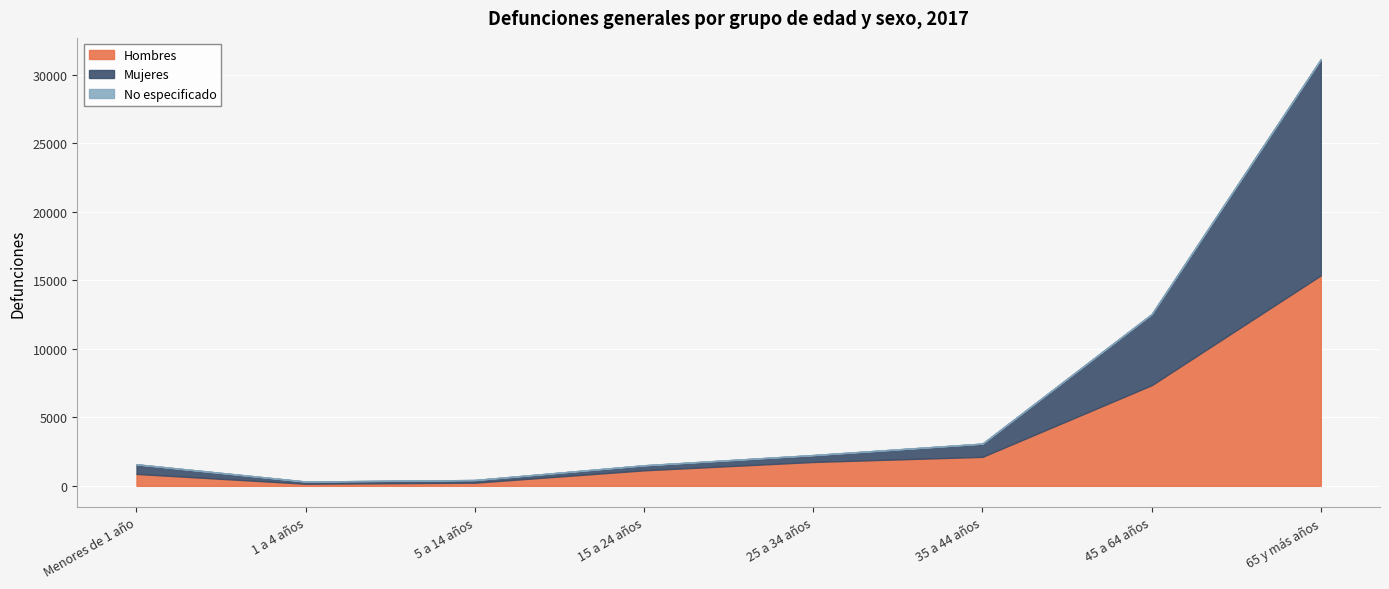

How many series are shown in this chart?

3